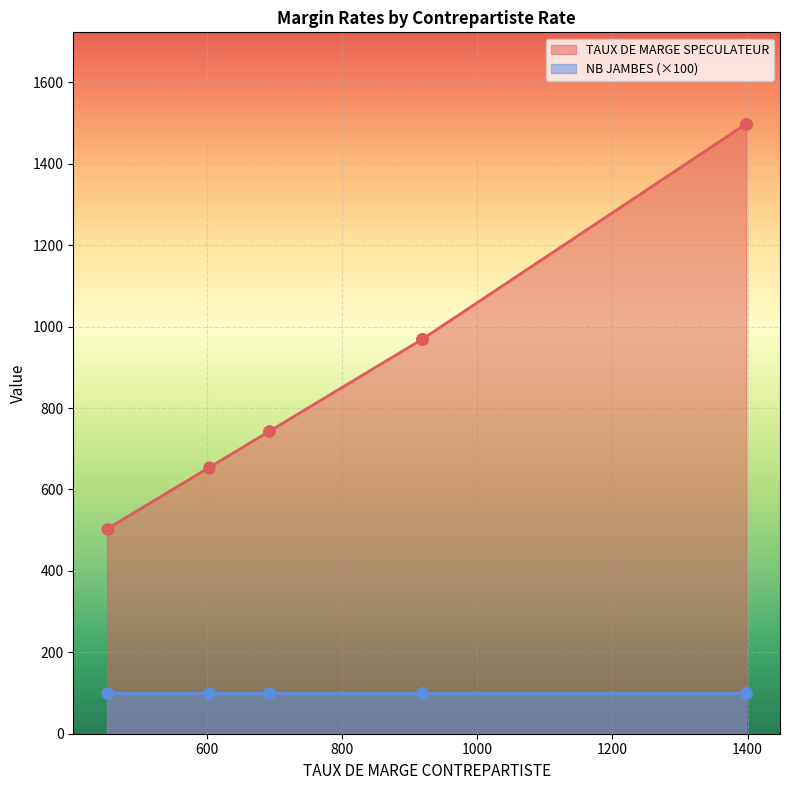

At which category is the sum across all series the highest?

1398